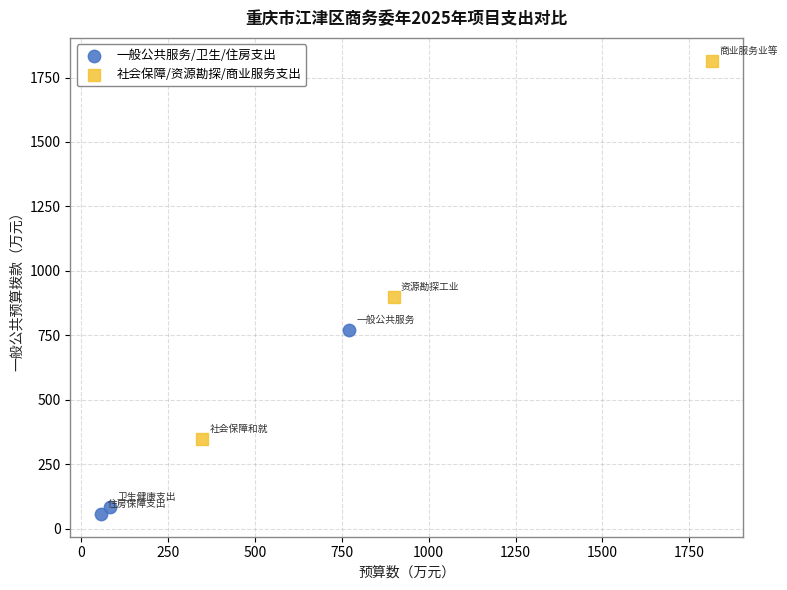

Which series reaches the maximum Y coordinate?

社会保障/资源勘探/商业服务支出